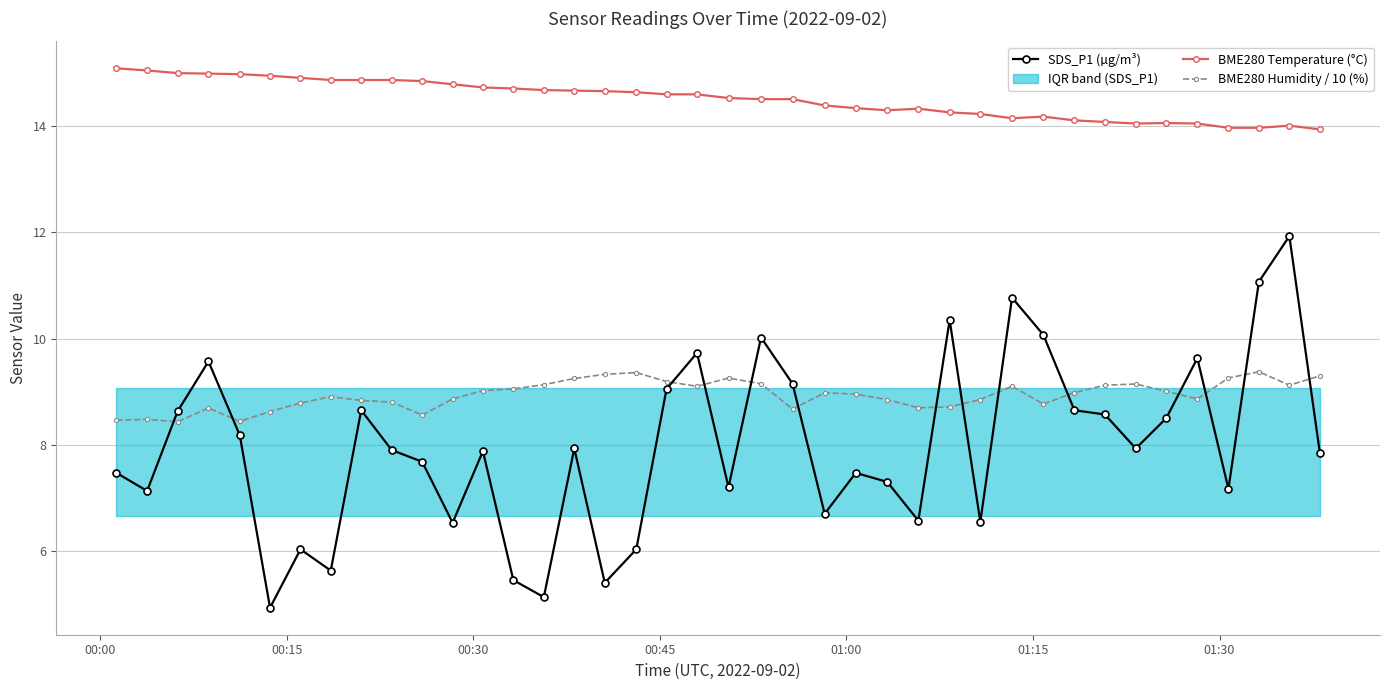

True or false: BME280 Humidity / 10 (%) has more than 1 interior local peaks.

True